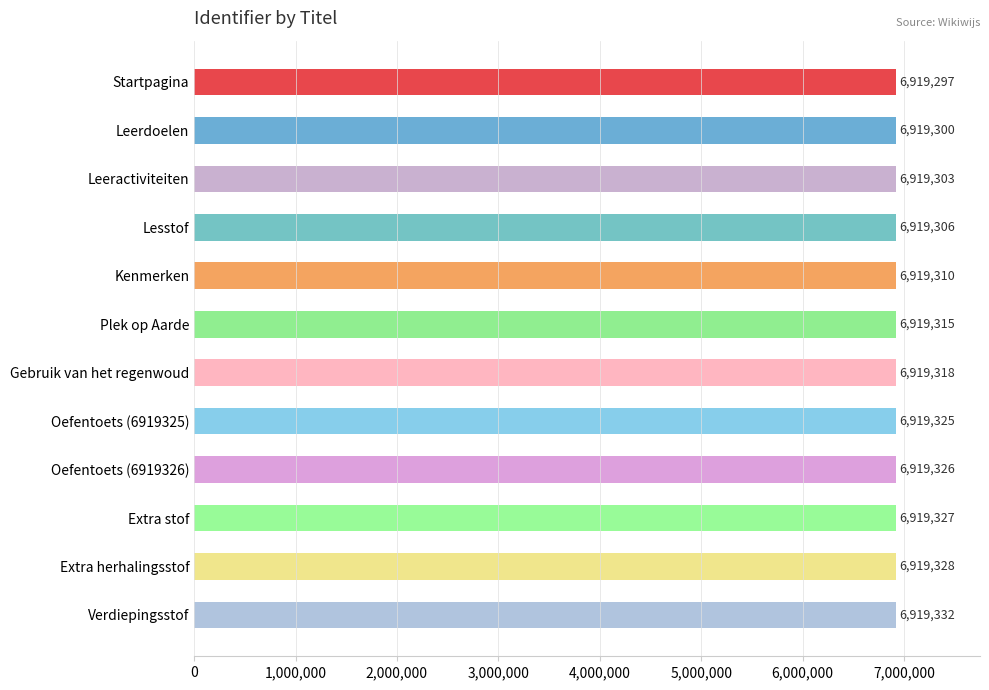

Reading top to bottom, what are all the values shown in this chart?

6919297	6919300	6919303	6919306	6919310	6919315	6919318	6919325	6919326	6919327	6919328	6919332